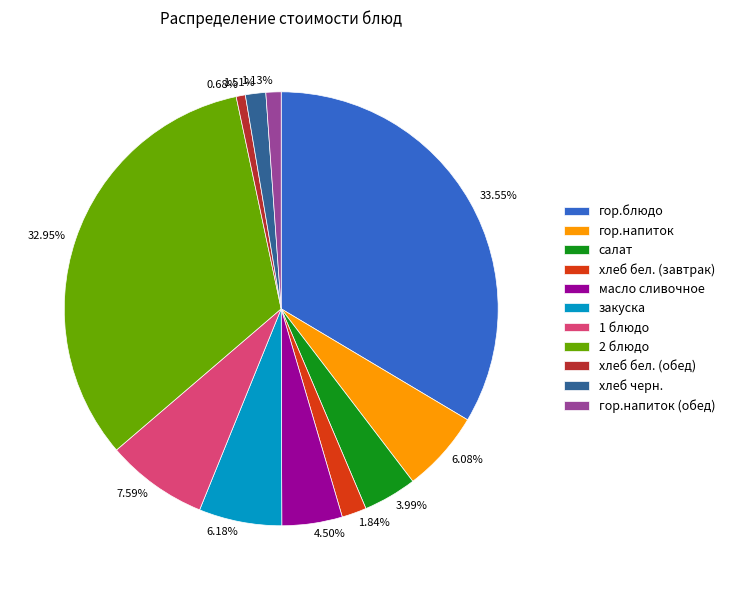

Is there a majority slice in this chart?

No